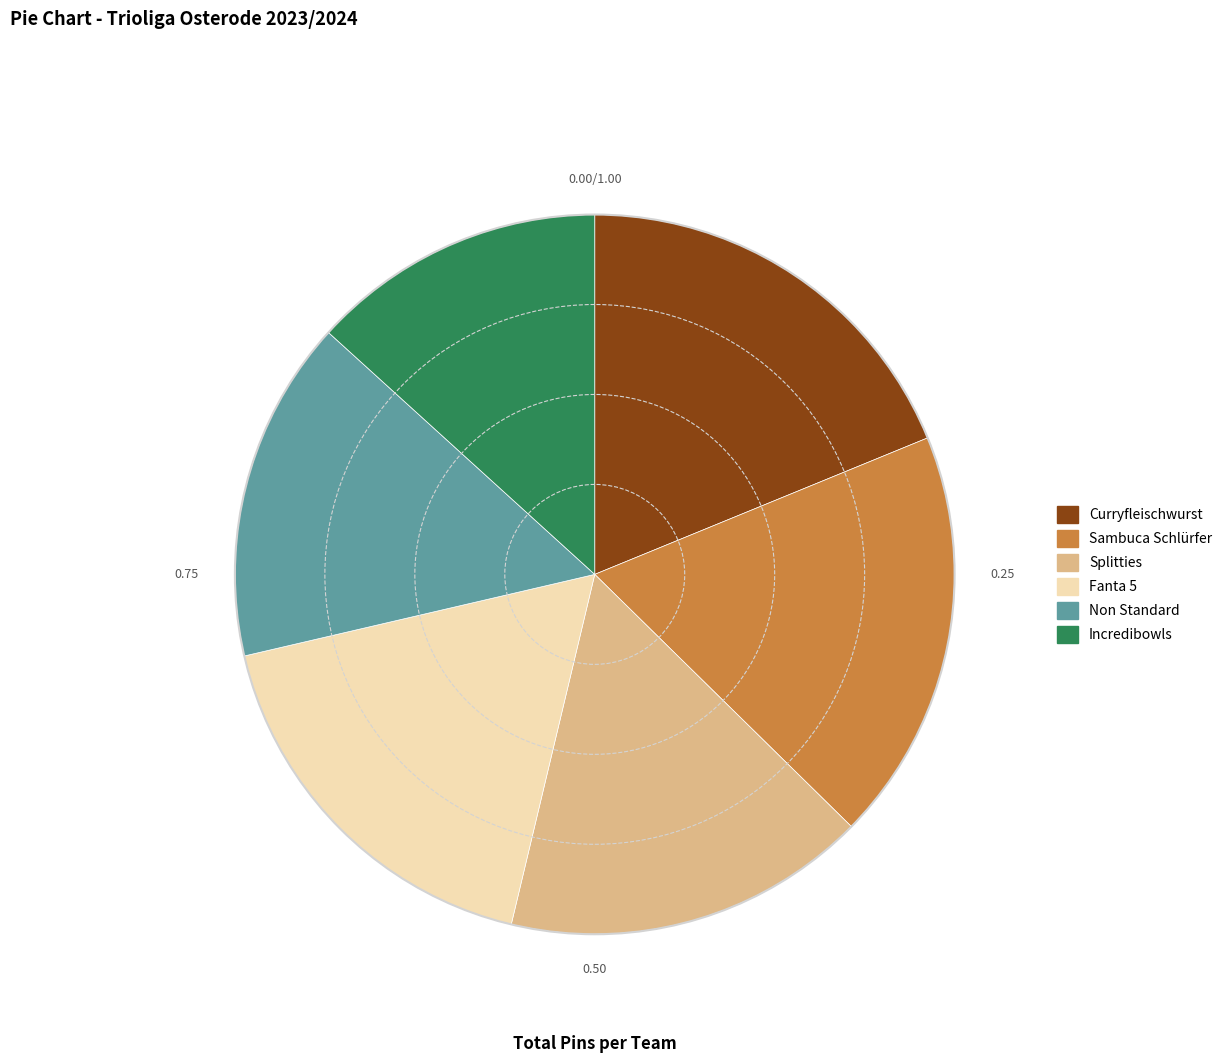

Combined, do Non Standard and Curryfleischwurst account for over 50%?

No